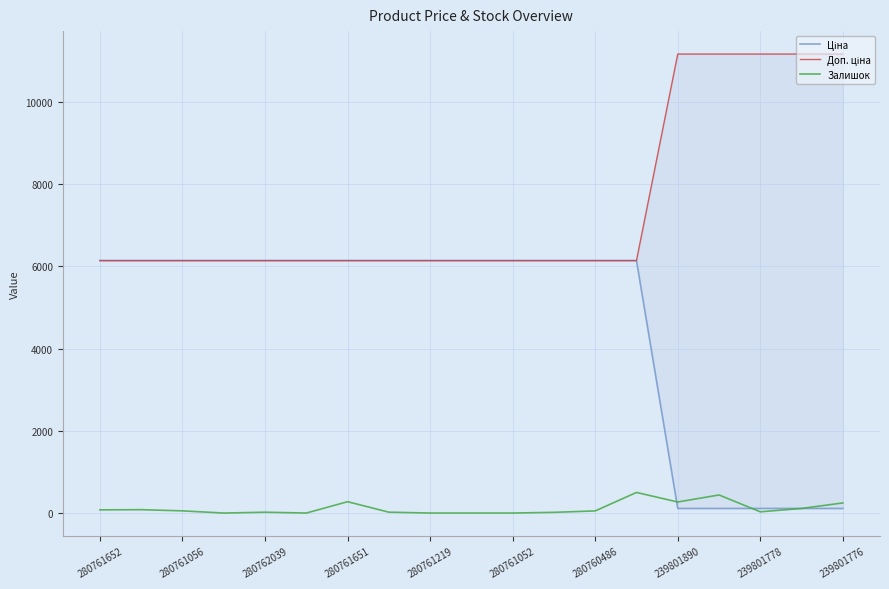

Rank the series by their average value, from lowest to highest.

Залишок, Ціна, Доп. ціна